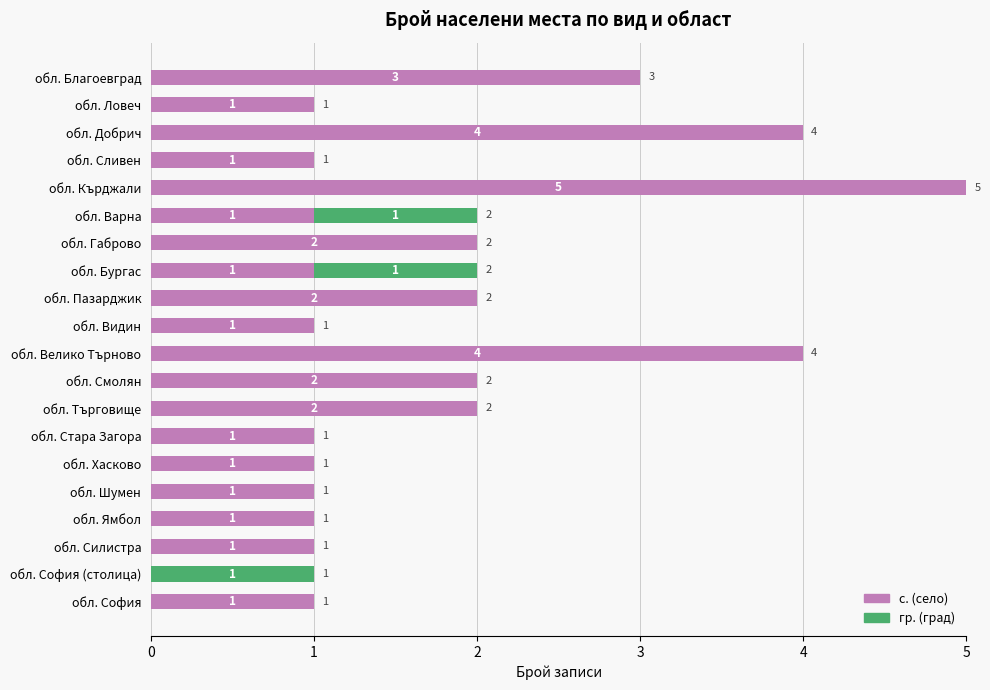

What is the sum of all с. (село) values?

35